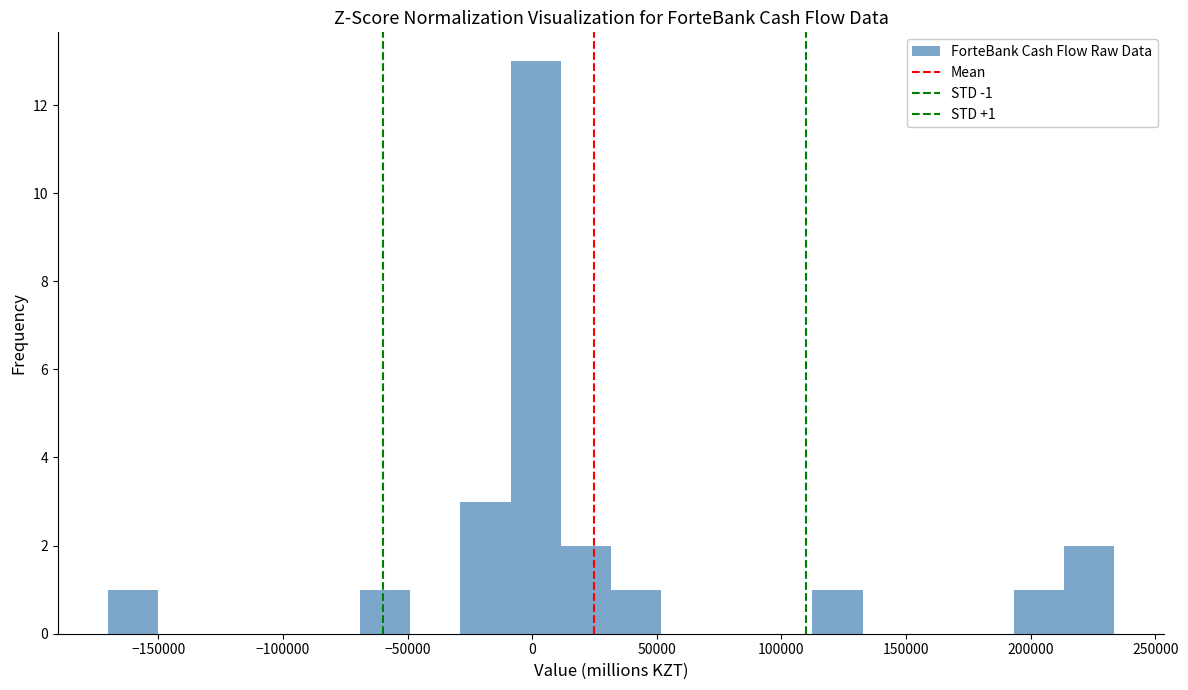

Over which range of the x-axis is the bar tallest?

-10000 to 10000